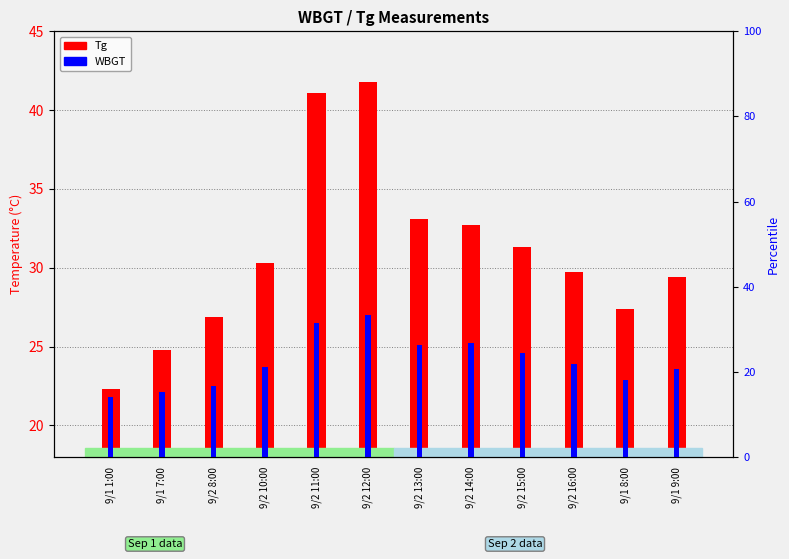

Which series has the widest spread of values?

Tg